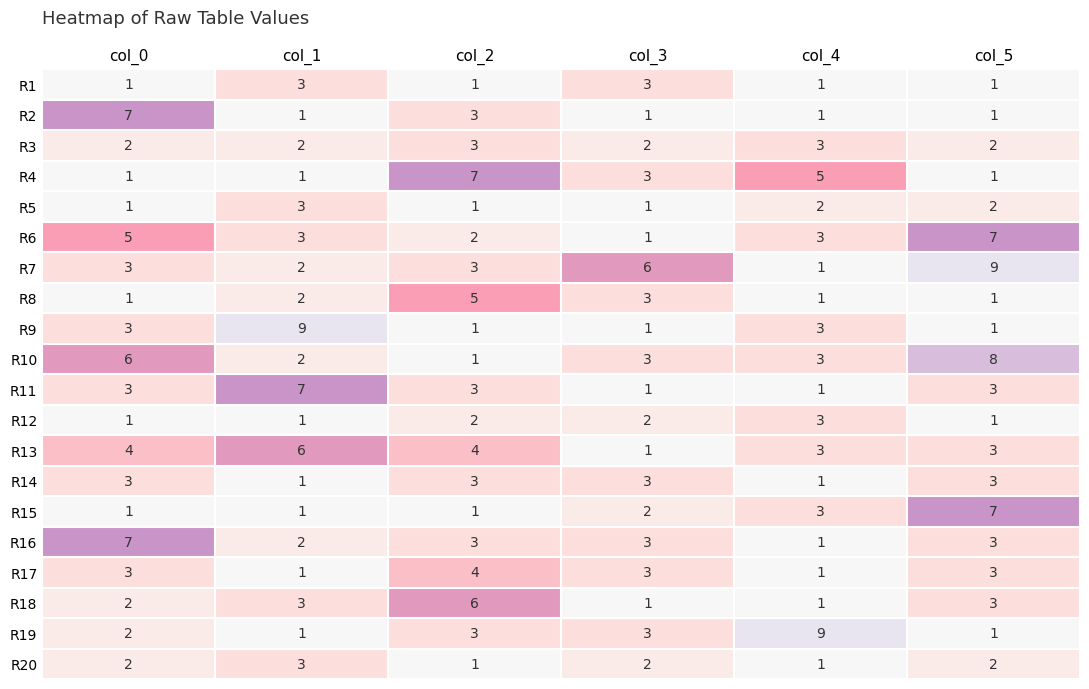

Which category has the highest value in the R10 series?

col_5